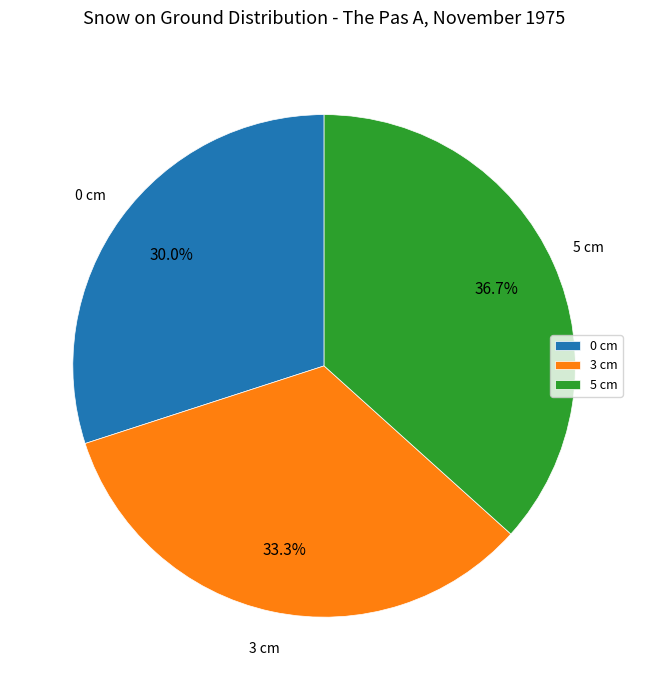

Does 5 cm account for over 50% of the chart?

No